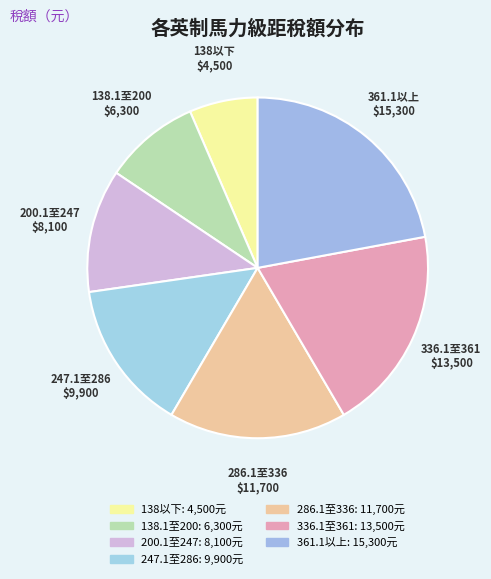

Is there a majority slice in this chart?

No